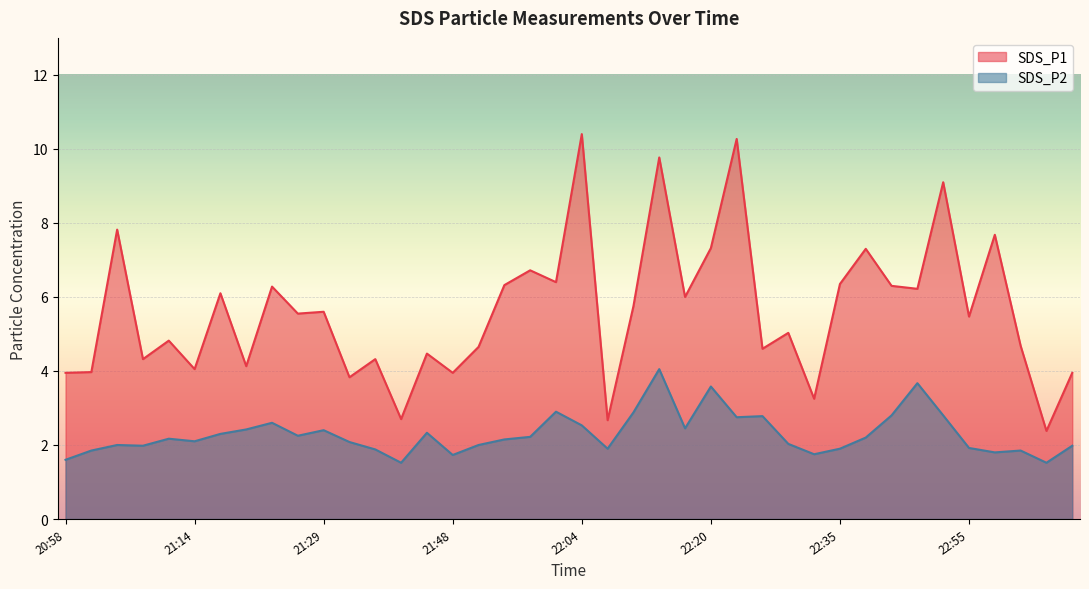

Does the chart display data point markers on the line(s)?

No